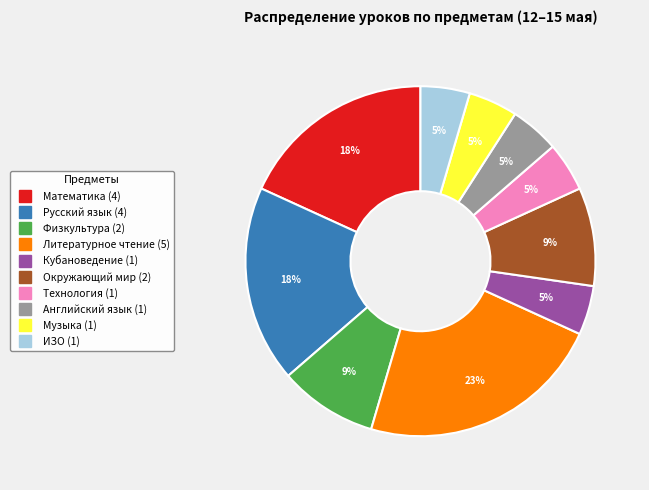

Between Кубановедение and Литературное чтение, which is larger?

Литературное чтение